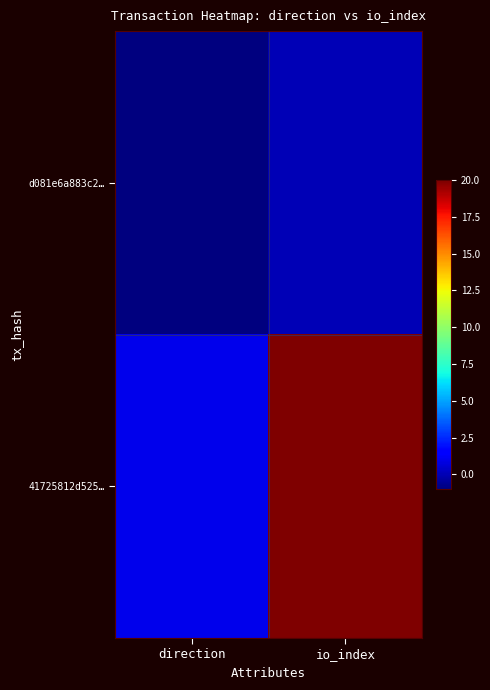

How many series are shown in this chart?

2